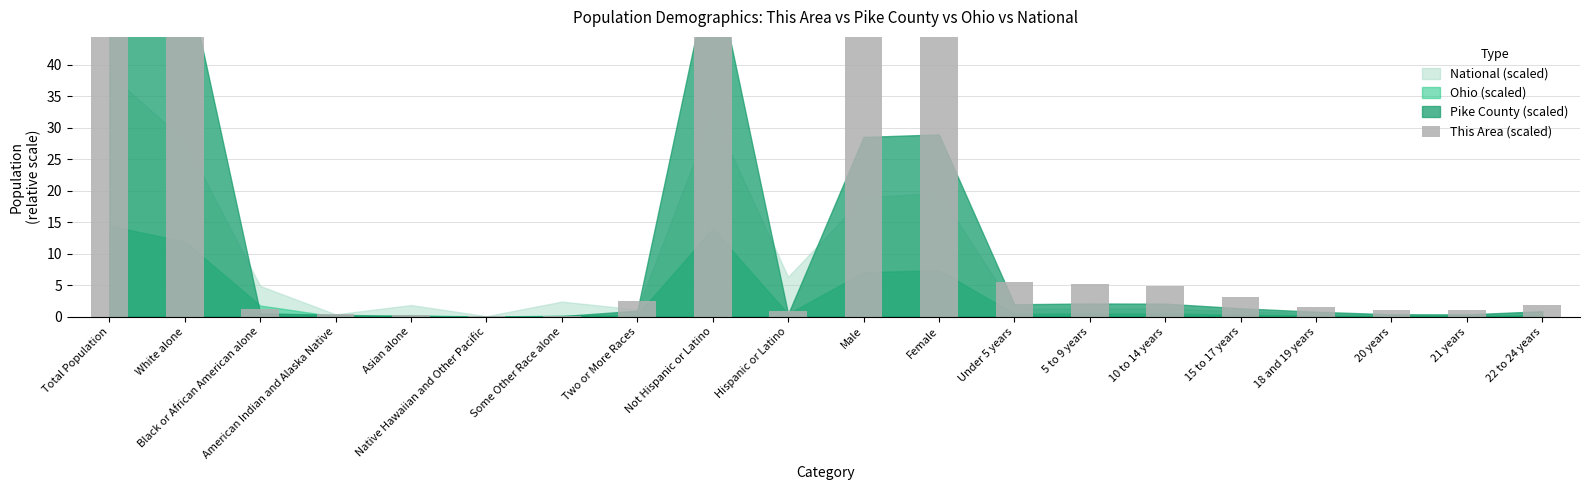

What is the average value?

28.7